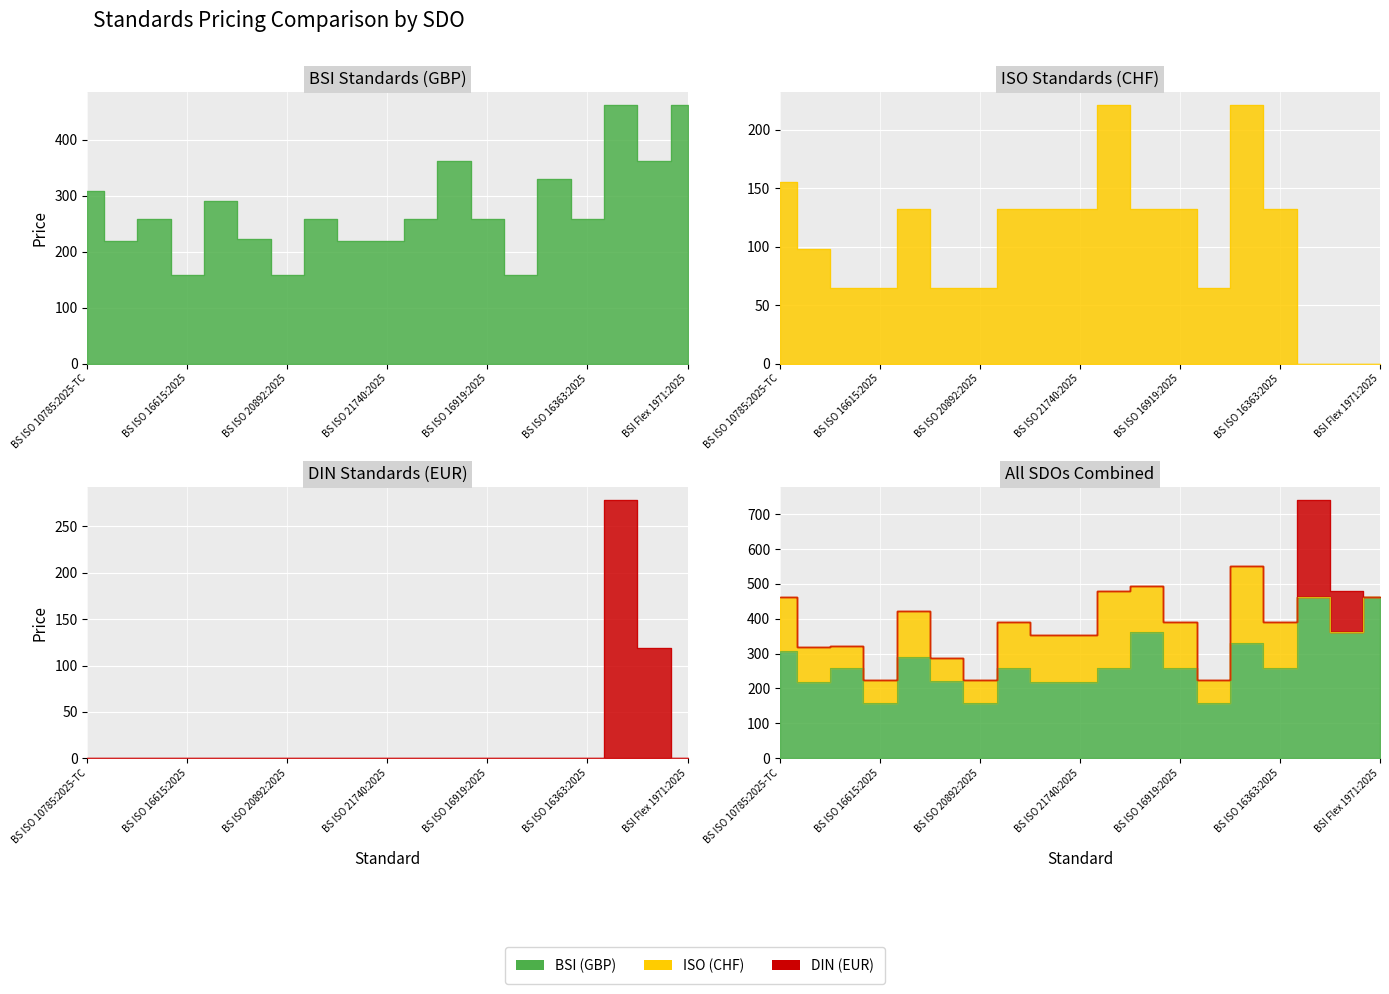

True or false: ISO (CHF) has more than 2 points higher than both neighbors.

True